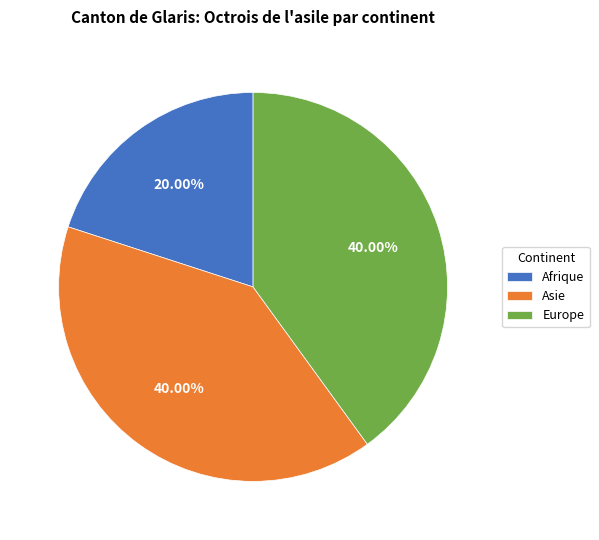

What is the ratio of the value at Asie to the value at Europe?

1.0